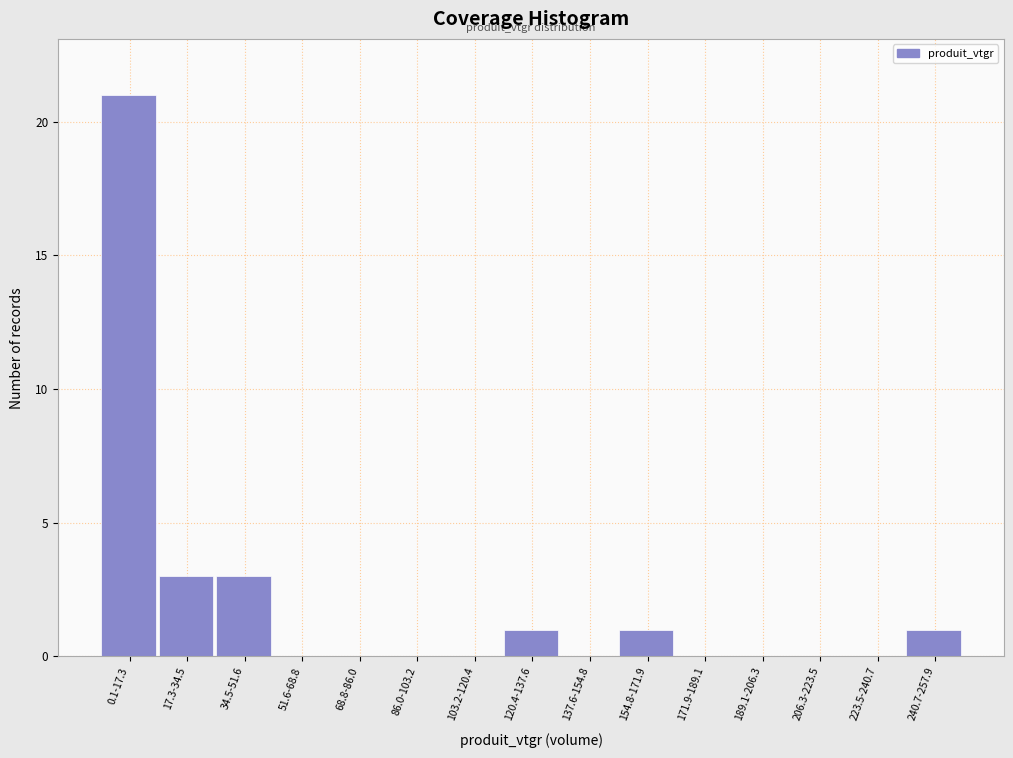

Reading left to right, list all the values displayed in this chart.

0.1-17.3=21	17.3-34.5=3	34.5-51.6=3	51.6-68.8=0	68.8-86.0=0	86.0-103.2=0	103.2-120.4=0	120.4-137.6=1	137.6-154.8=0	154.8-171.9=1	171.9-189.1=0	189.1-206.3=0	206.3-223.5=0	223.5-240.7=0	240.7-257.9=1